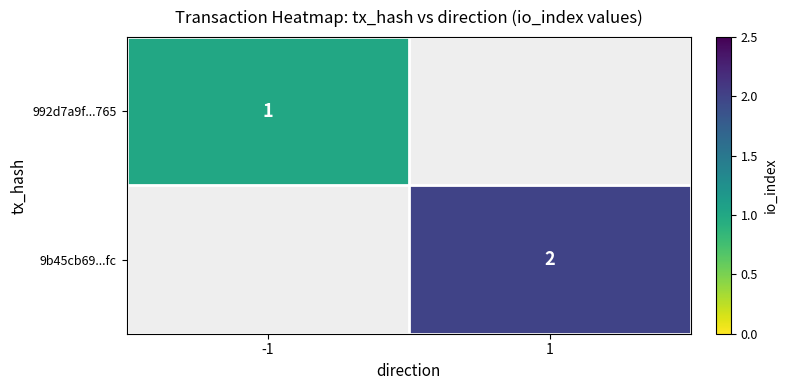

True or false: 9b45cb69...fc has a value of 1 at 1.

False